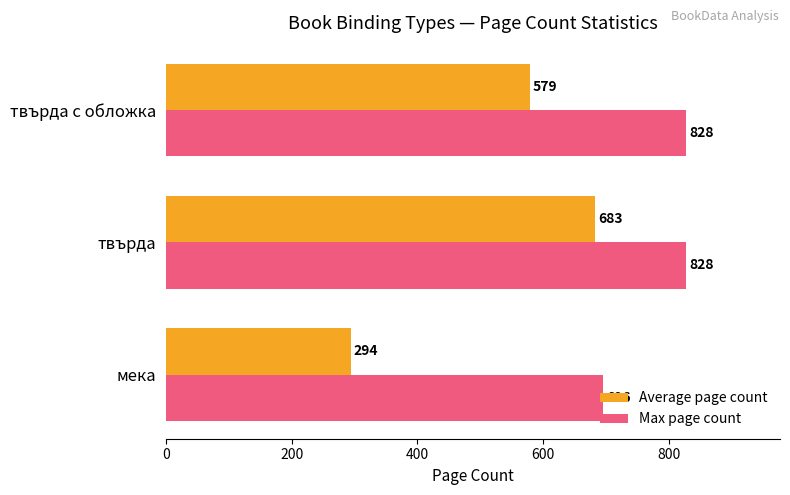

Which series has the largest range (max minus min)?

Average page count